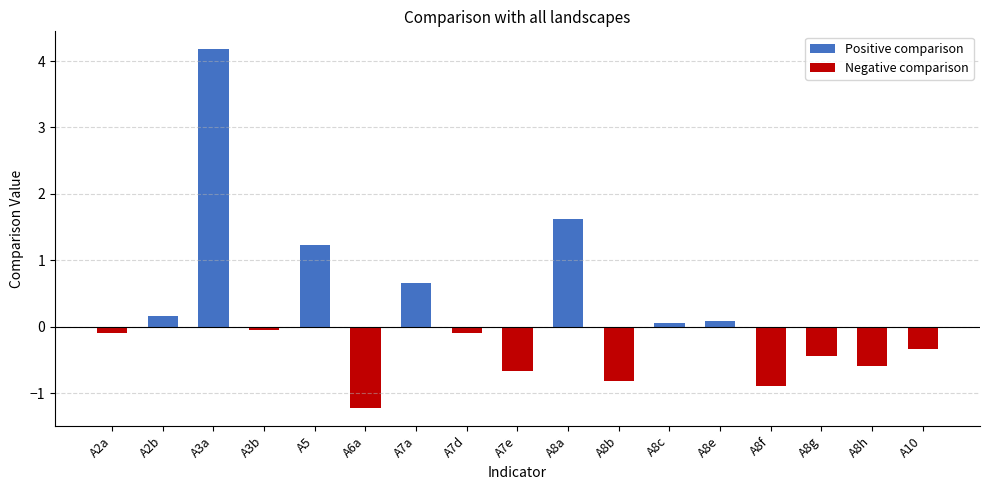

Reading left to right, what are all the values shown in this chart?

-0.1	0.2	4.2	-0.1	1.2	-1.2	0.7	-0.1	-0.7	1.6	-0.8	0.1	0.1	-0.9	-0.4	-0.6	-0.3